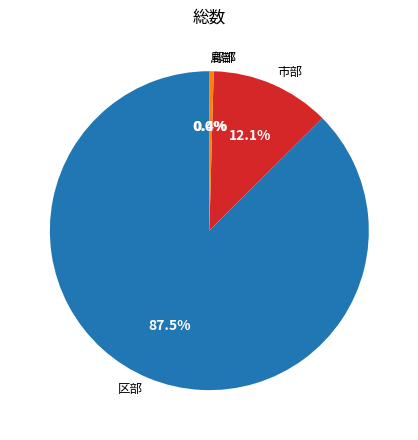

Does 郡部 account for over 50% of the chart?

No